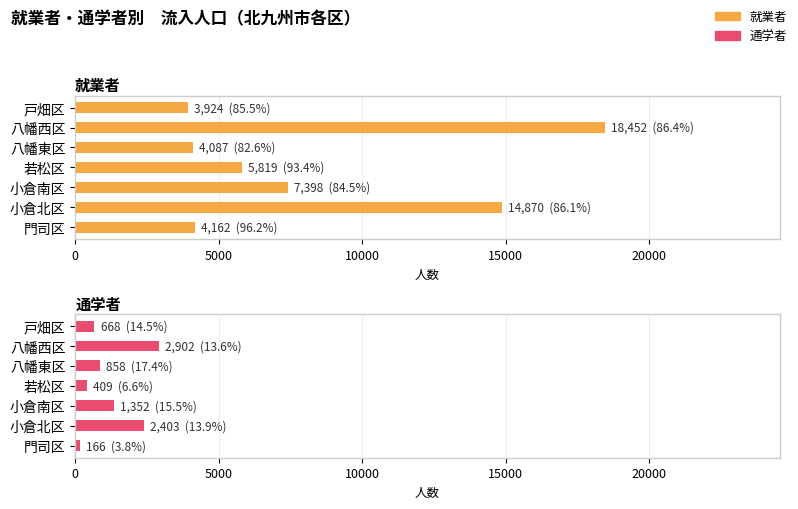

The 就業者 series shows 7627 at 若松区. True or false?

False